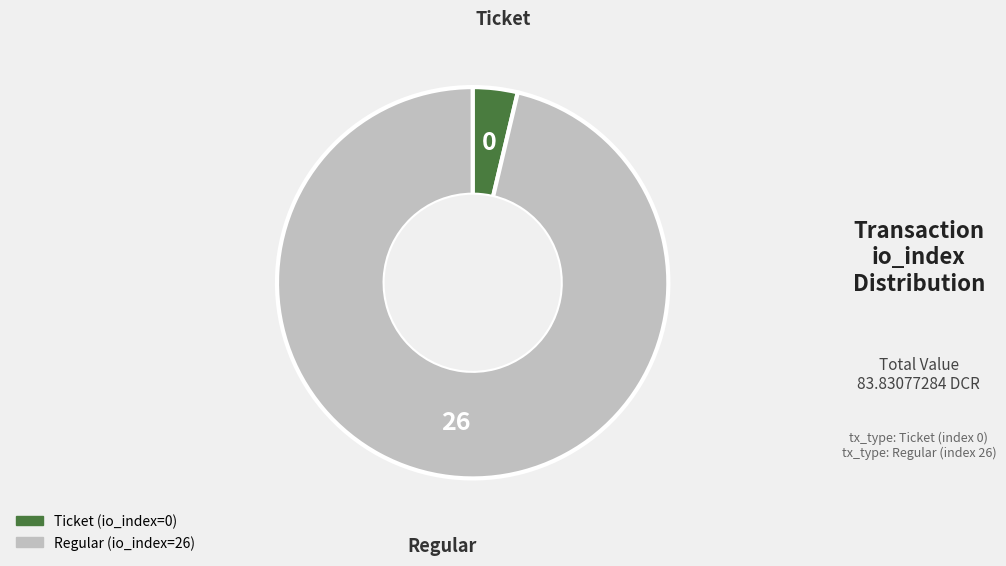

Does any single category account for the majority?

Yes